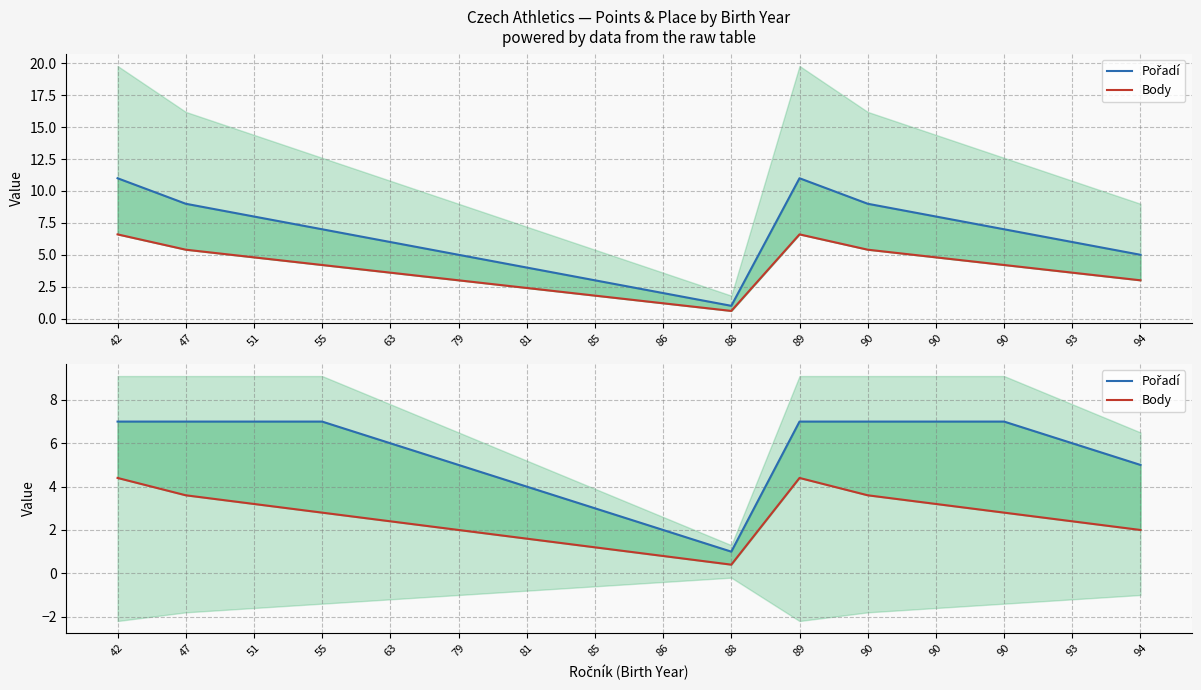

How many categories are shown in the chart?

16